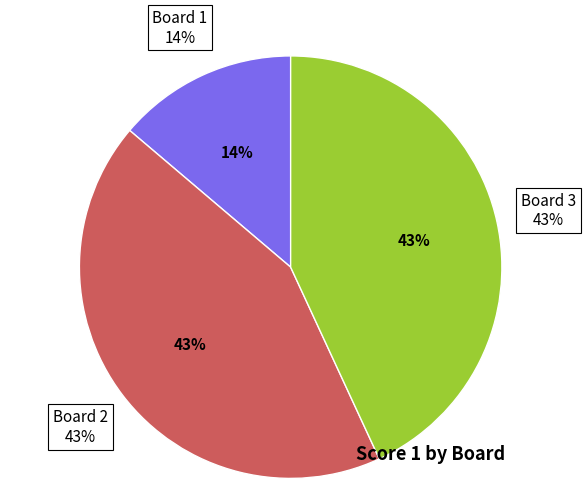

Approximately how many times larger is the value at Board 1 compared to Board 2?

0.3